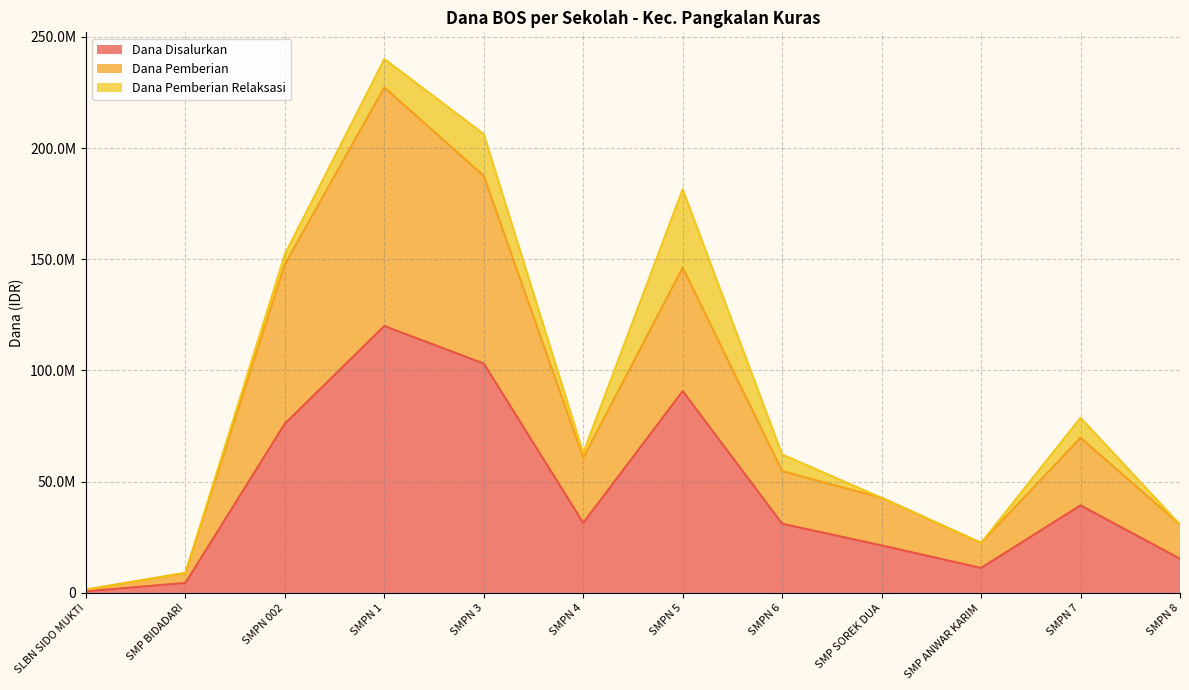

Which series has the widest spread of values?

Dana Pemberian